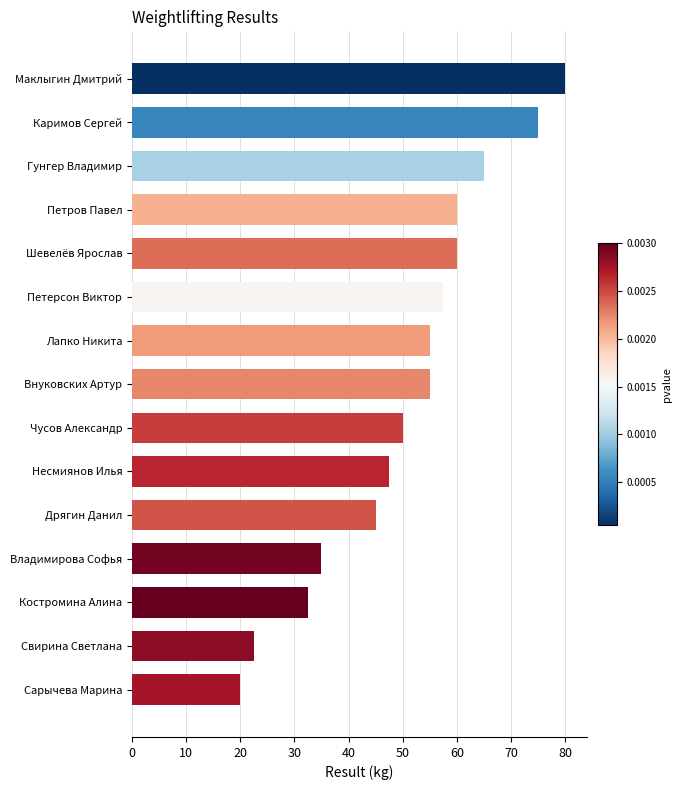

How many bars are there in total?

15